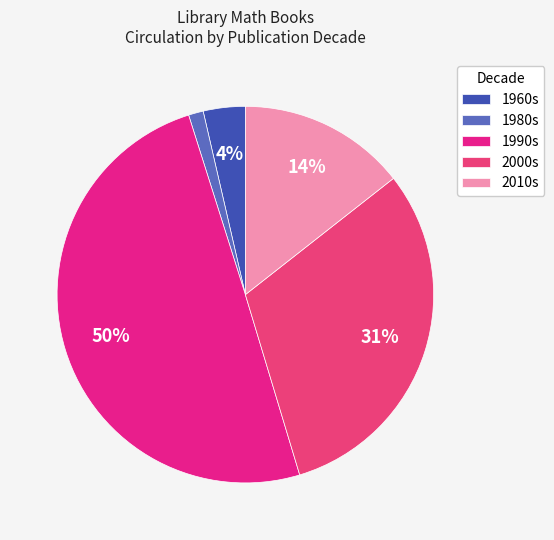

How many segments does this pie chart have?

5